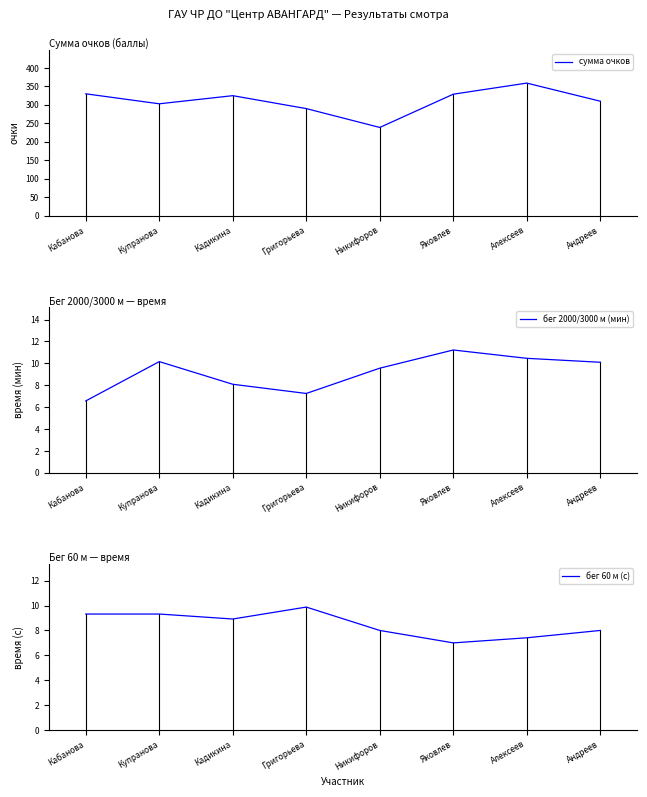

What is the sum of all бег 60 м (с) values?

67.8